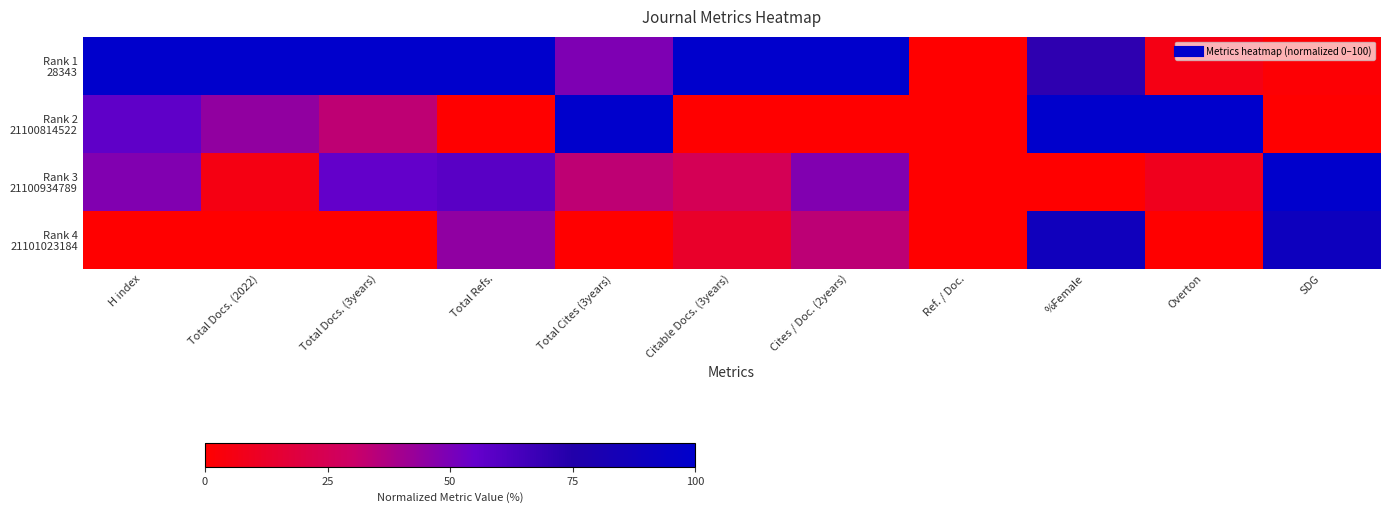

Which has a higher value, SDG or %Female?

%Female